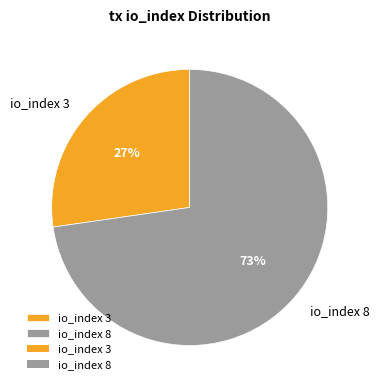

Does any single category account for the majority?

Yes